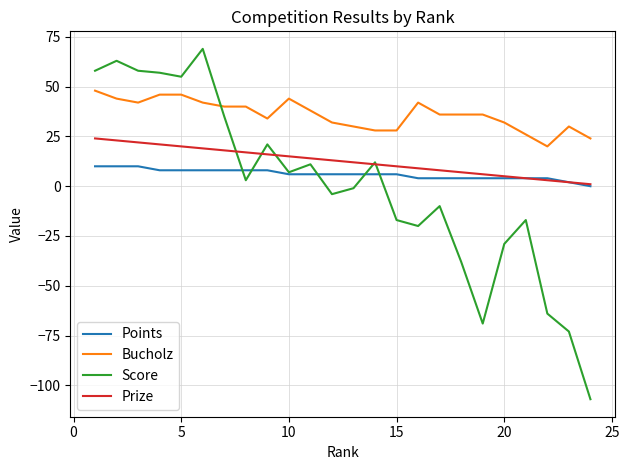

Which series has the widest spread of values?

Score